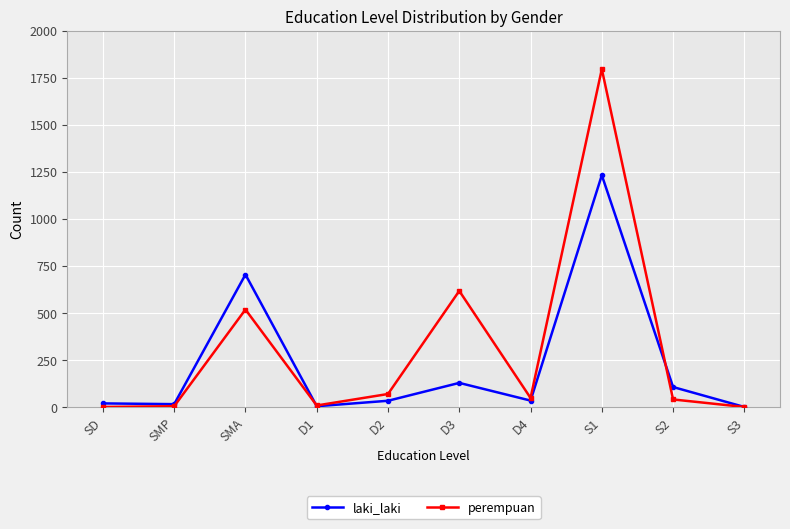

How many values in the perempuan series are below 48?

5